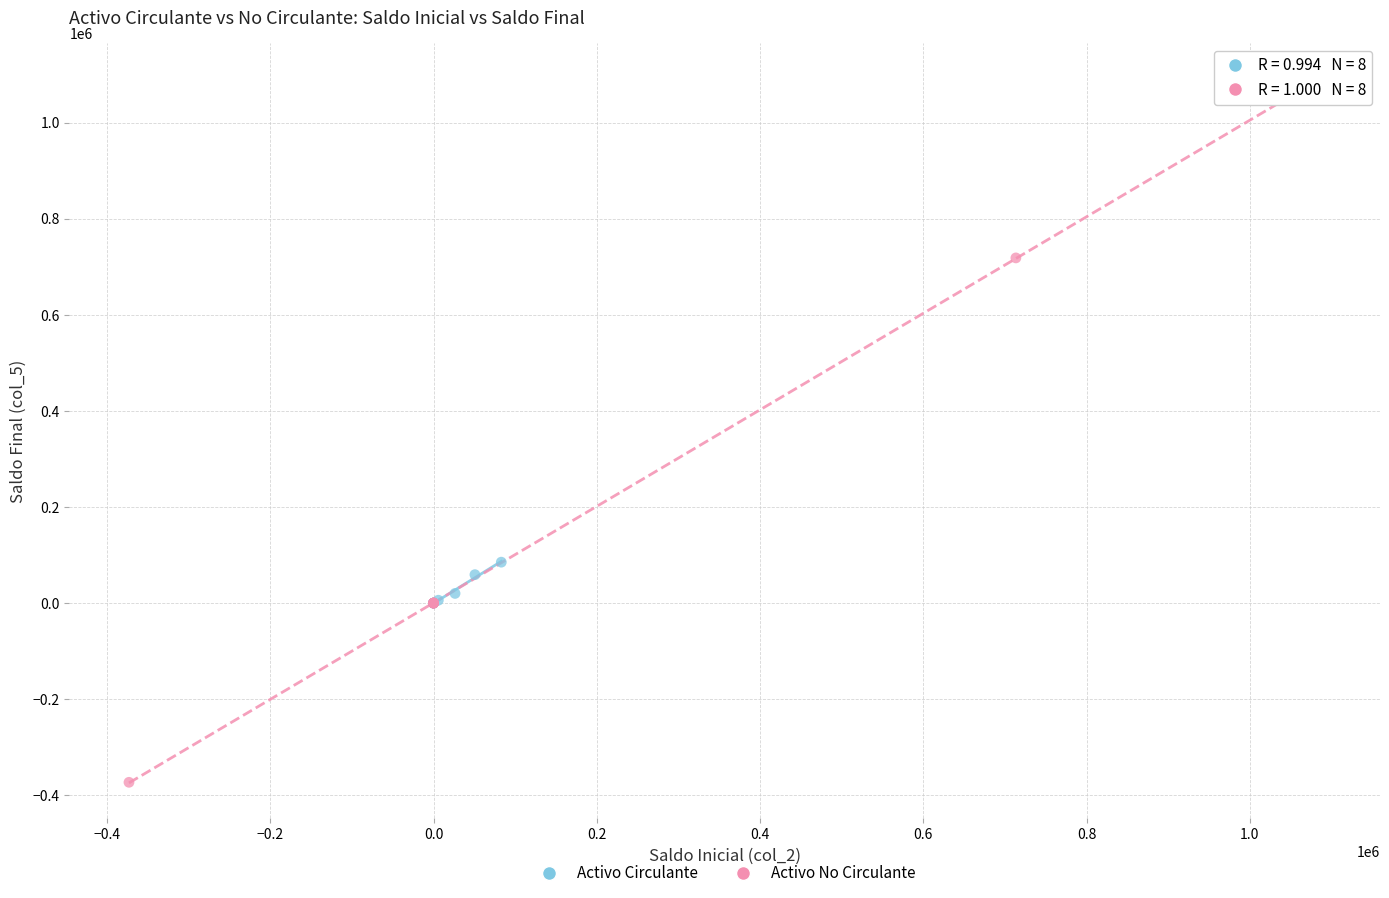

Which series has the widest spread of Y values?

Activo No Circulante